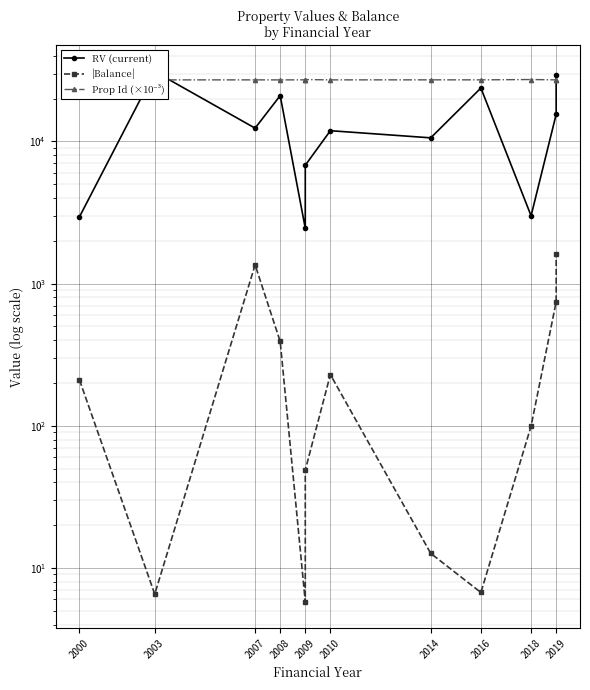

What is the average value of the Prop Id (×10⁻³) series?

27139.3